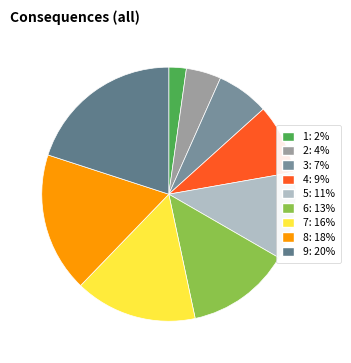

Does any single category account for the majority?

No